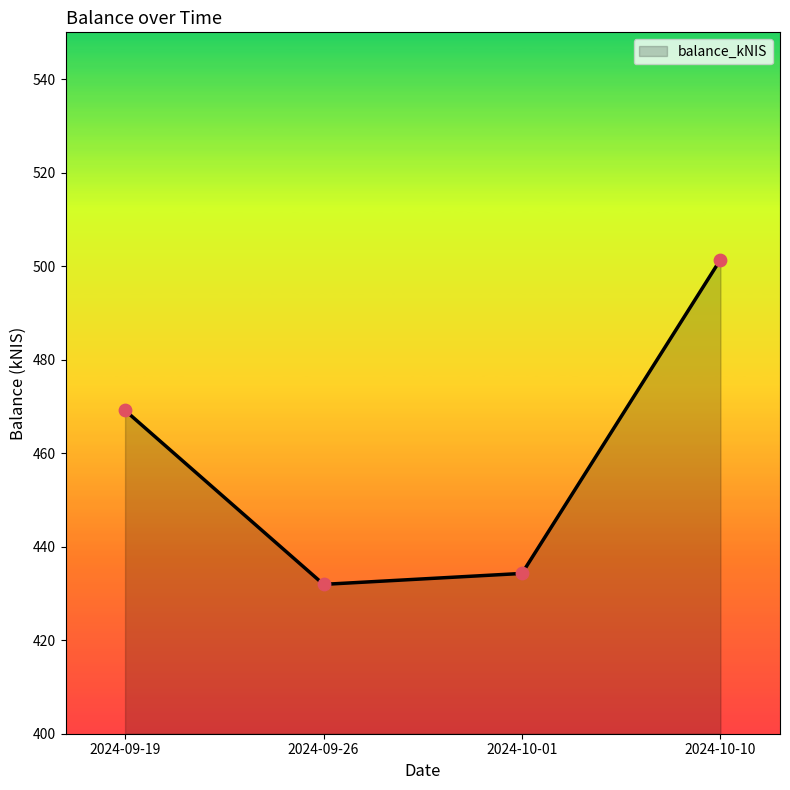

Approximately how many times larger is the value at 2024-09-19 compared to 2024-09-26?

1.1